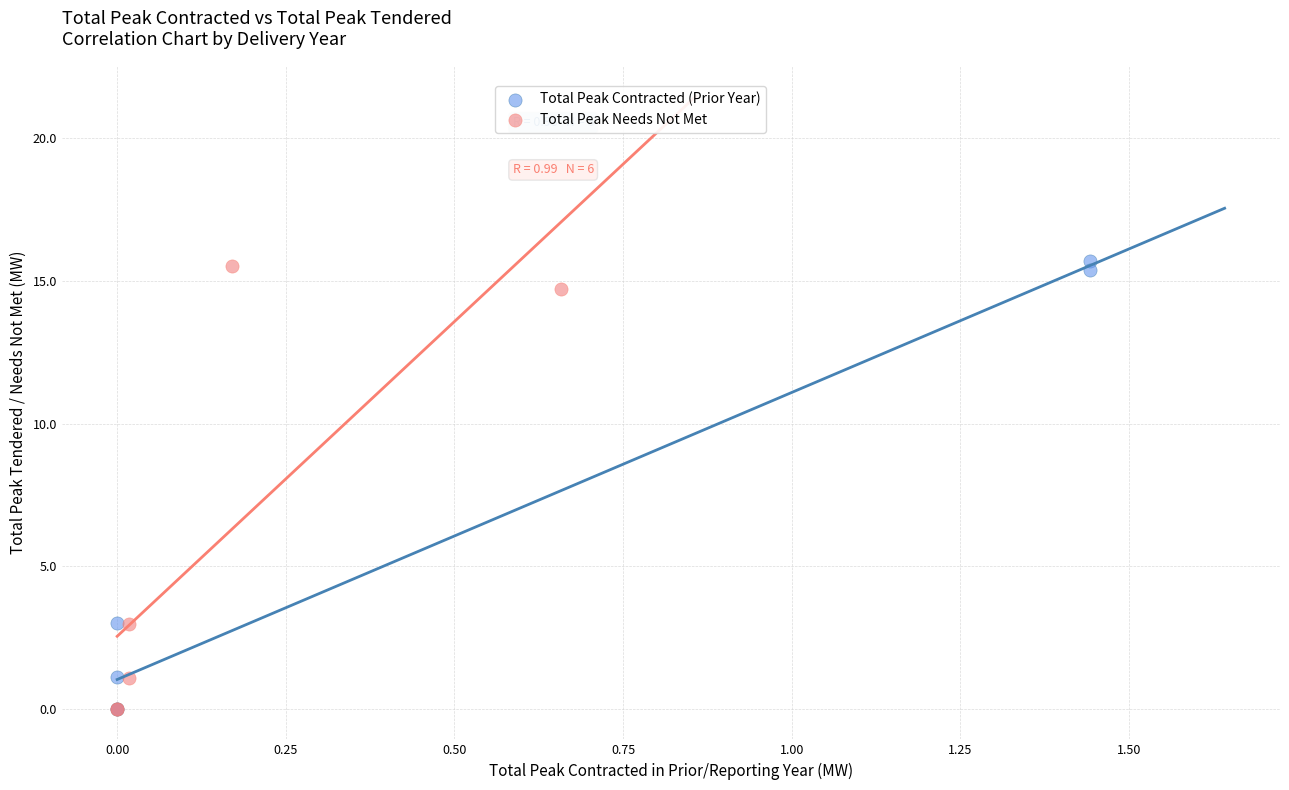

Which series has the largest Y range (max minus min)?

Total Peak Contracted (Prior Year)